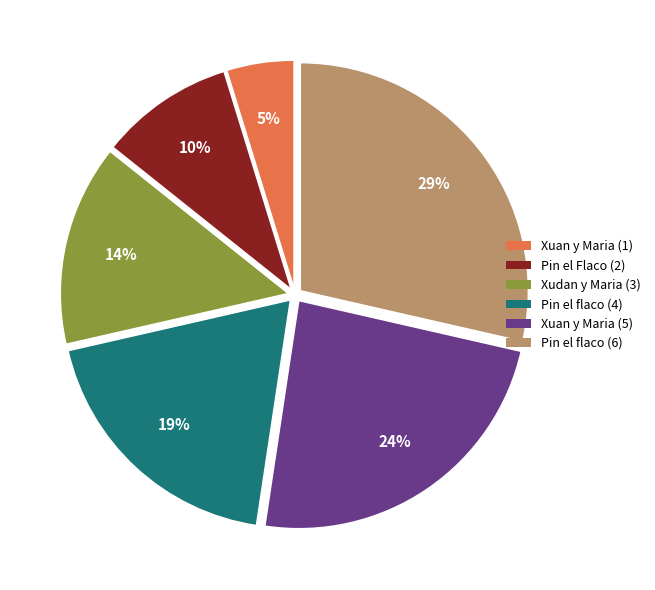

True or false: Xuan y Maria (1) accounts for 11% of the total.

False